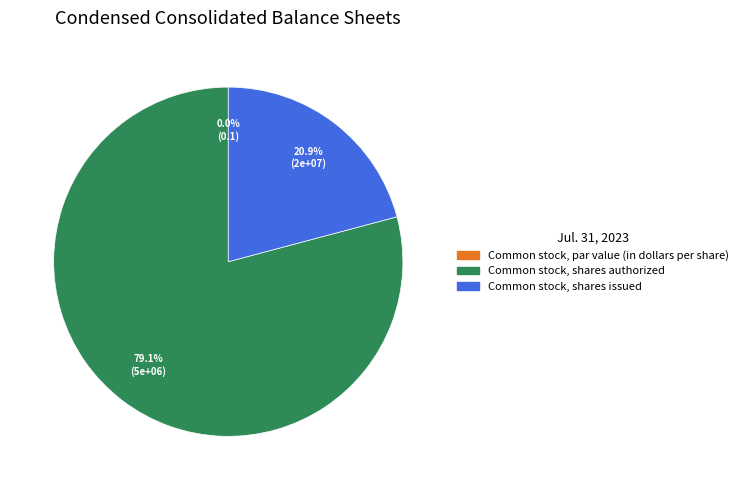

Which category has the smallest portion of the pie?

Common stock, par value (in dollars per share)